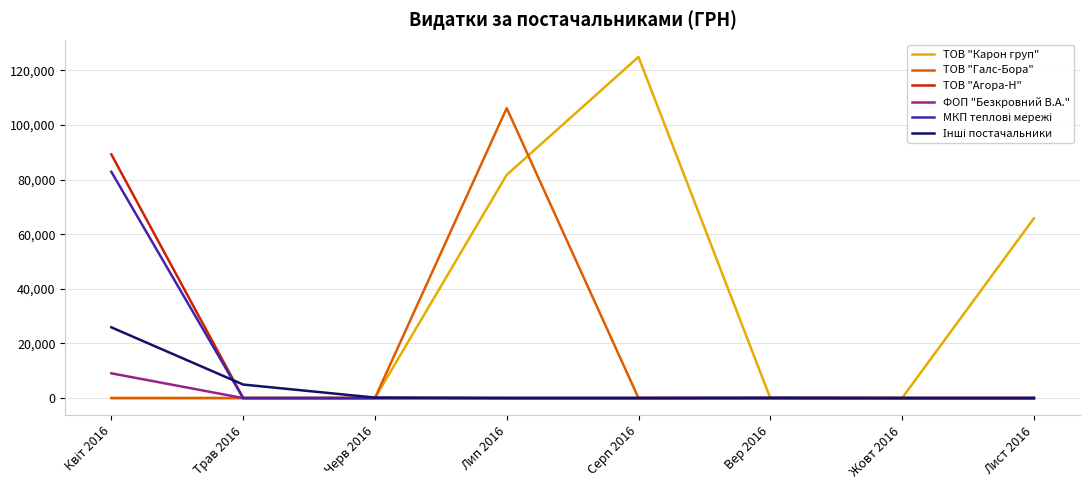

What is the greatest value displayed?

124904.8